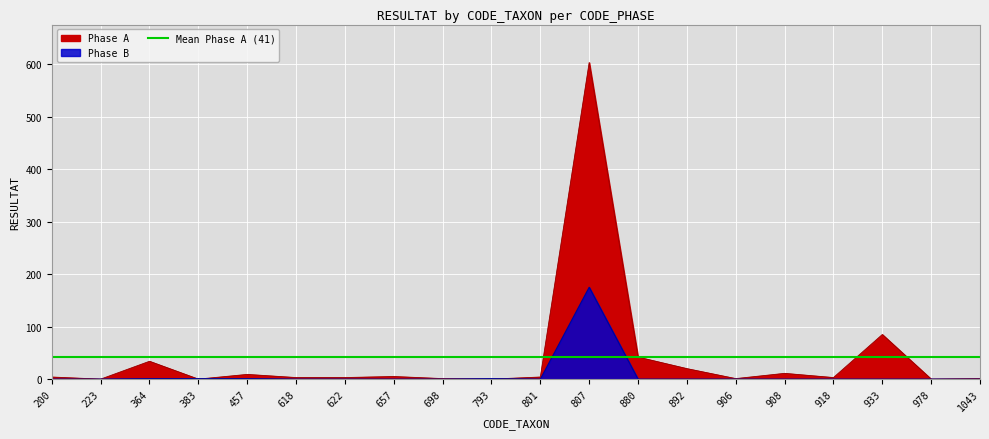

Reading left to right, extract all data points from this chart.

Phase A: 4	0	34	0	9	3	3	5	1	0	4	603	42	20	1	11	3	85	0	1
Phase B: 0	0	1	1	1	0	0	0	0	1	0	175	0	0	0	0	0	0	0	0